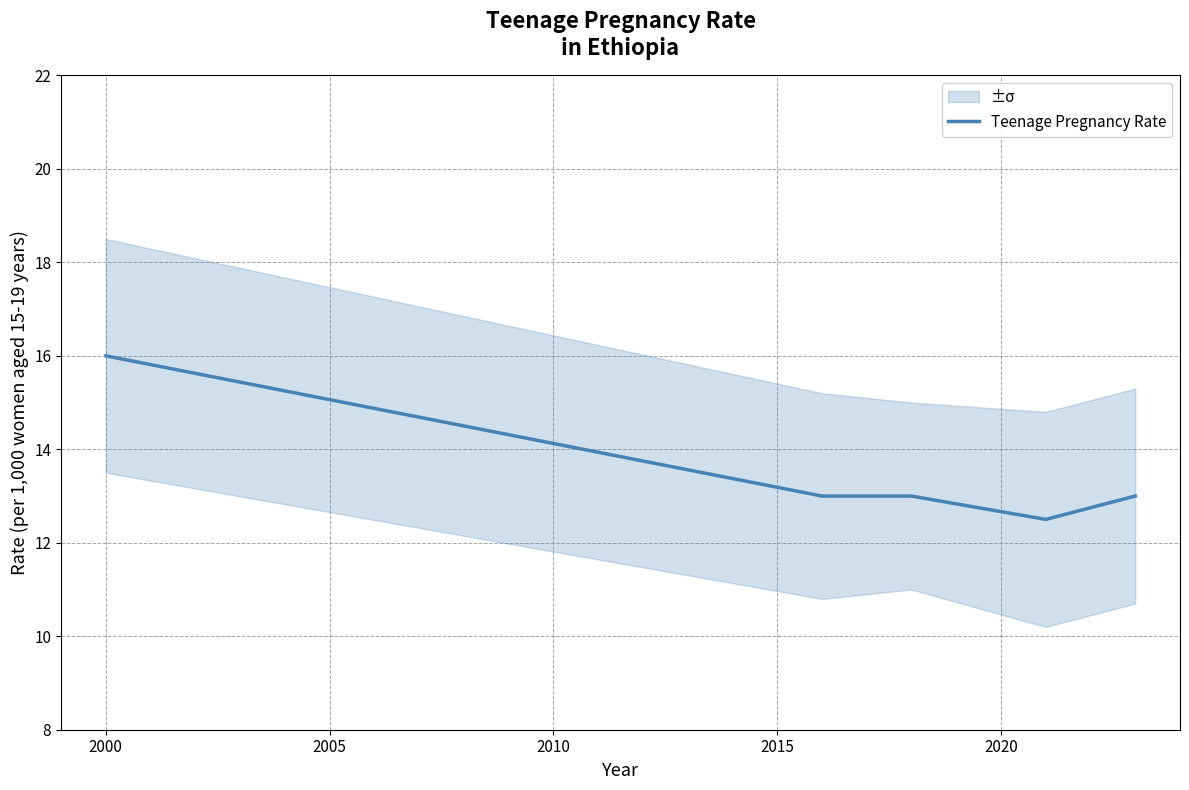

What is the value of the 6th point from the left?

13.0